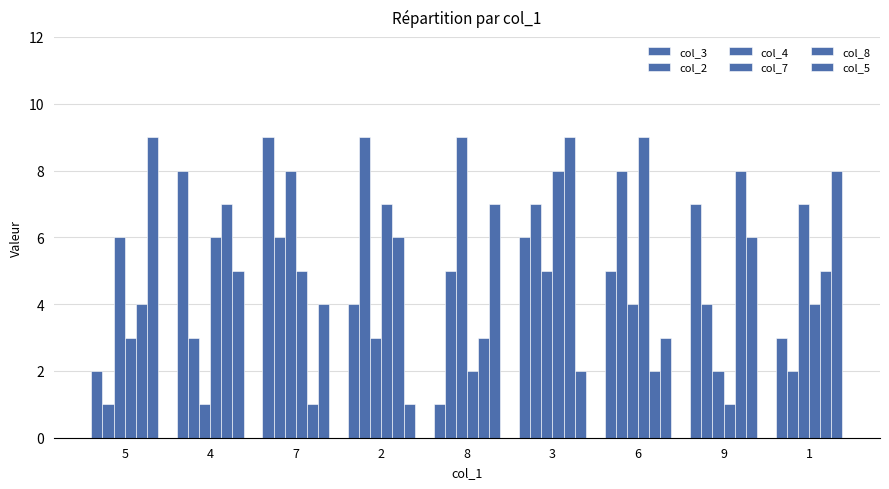

How many series are shown in this chart?

6